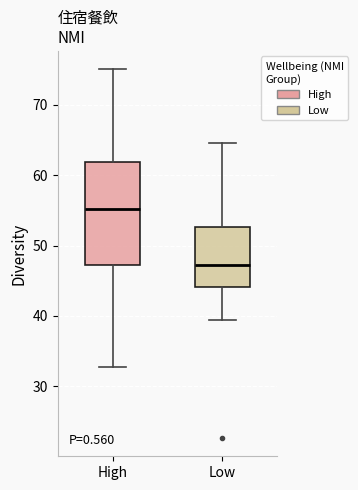

Which box's median line is the lowest?

Low